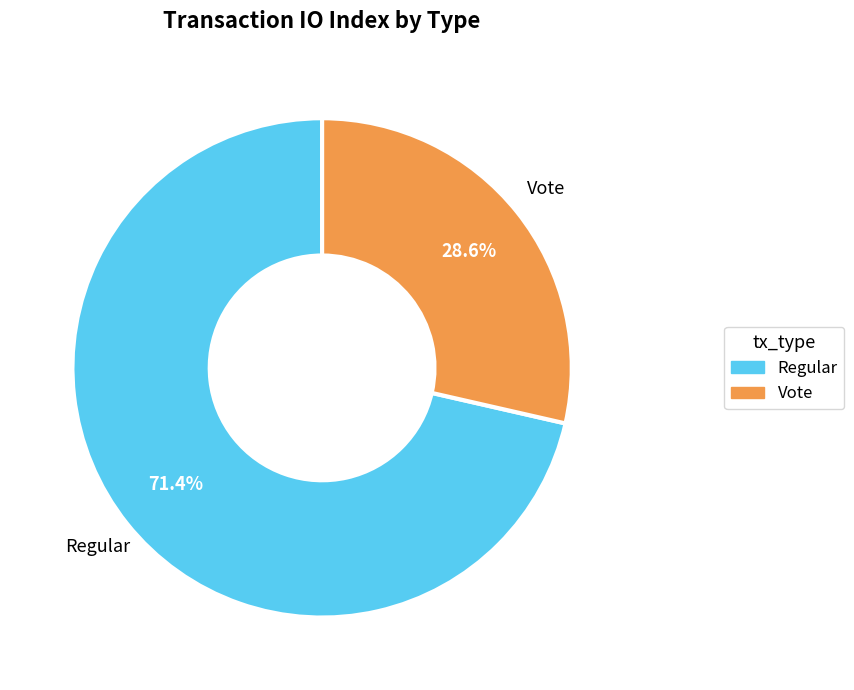

Does Regular account for over 50% of the chart?

Yes